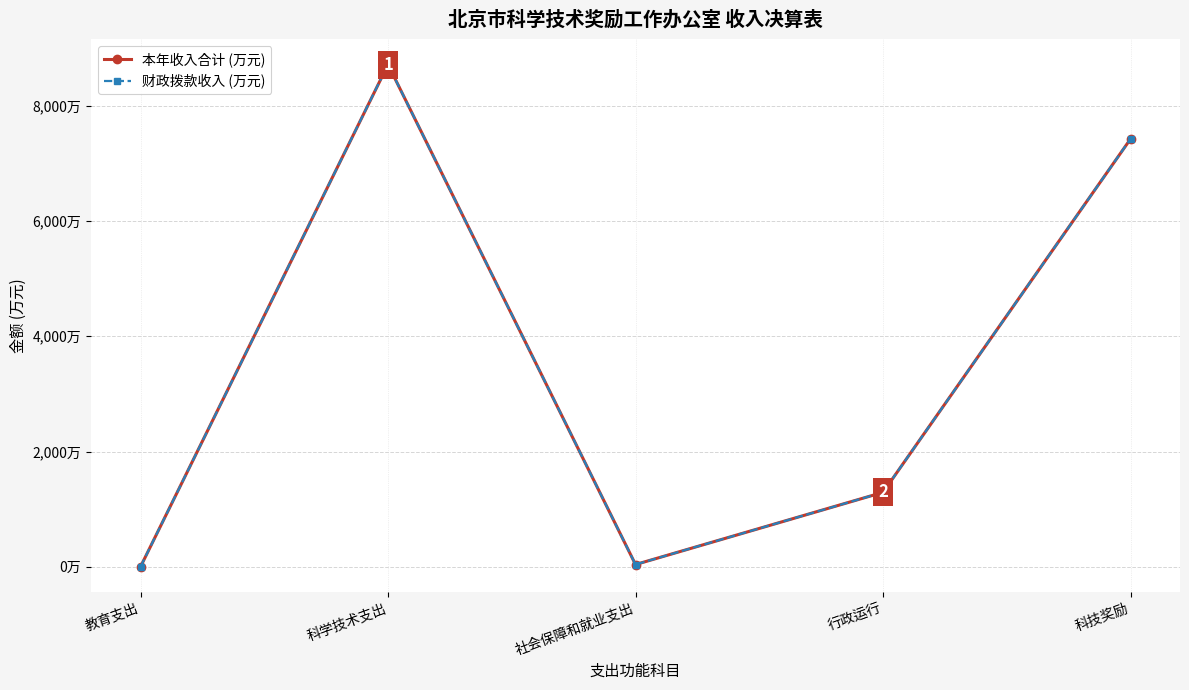

At which category is the sum across all series the highest?

科学技术支出